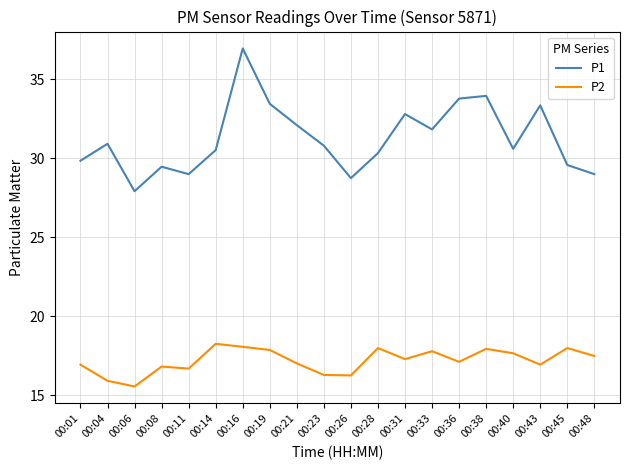

Which series has the largest range (max minus min)?

P1